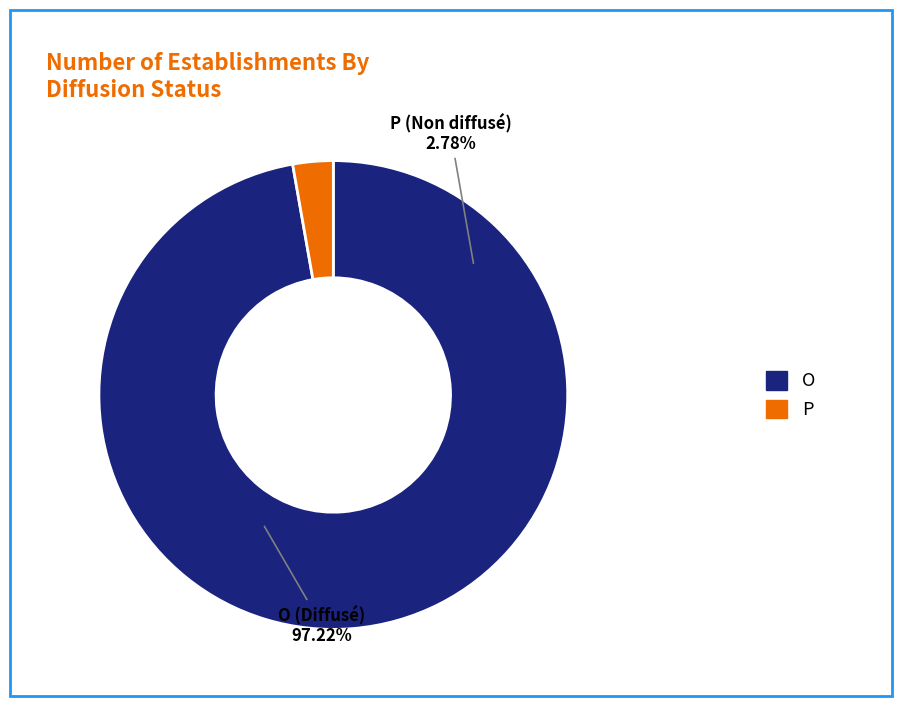

What percentage is the O slice, to the nearest percent?

97%